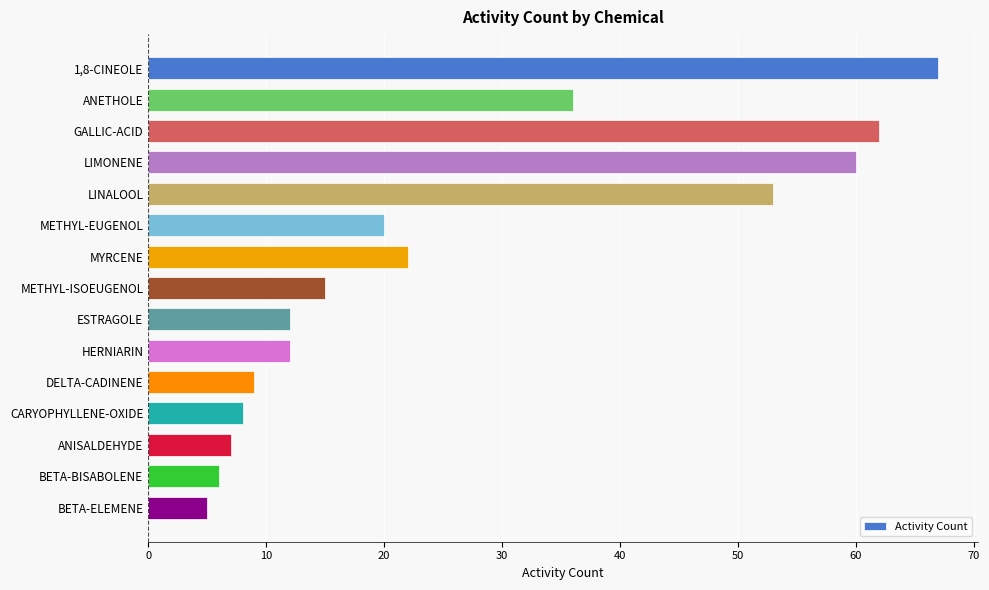

What is the ratio of the value at GALLIC-ACID to the value at 1,8-CINEOLE?

0.9